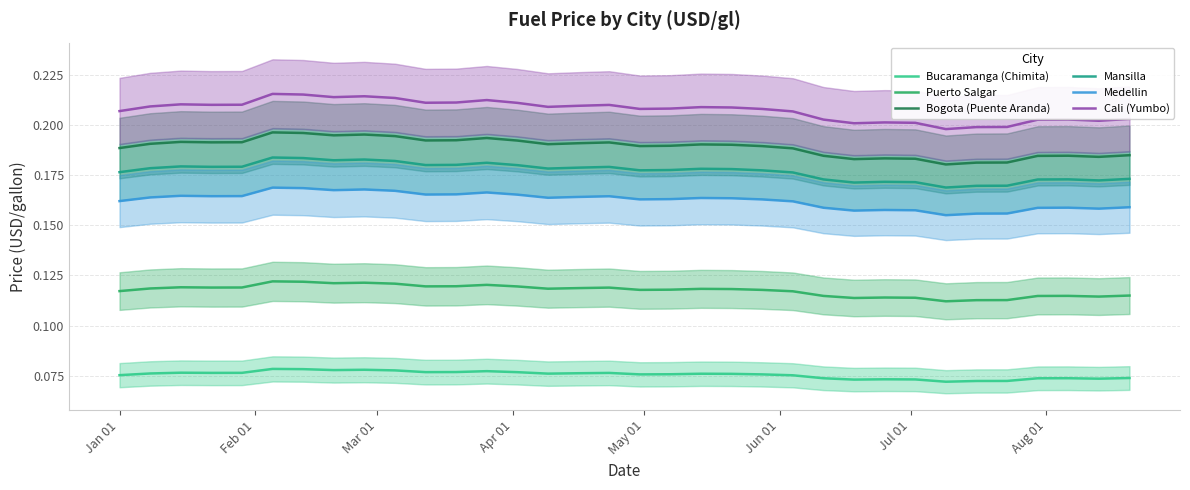

True or false: Mansilla and Medellin cross at least once.

False